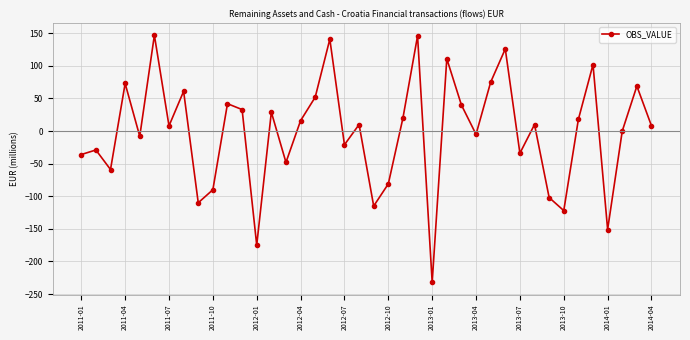

What is the difference between the maximum and minimum values?

379